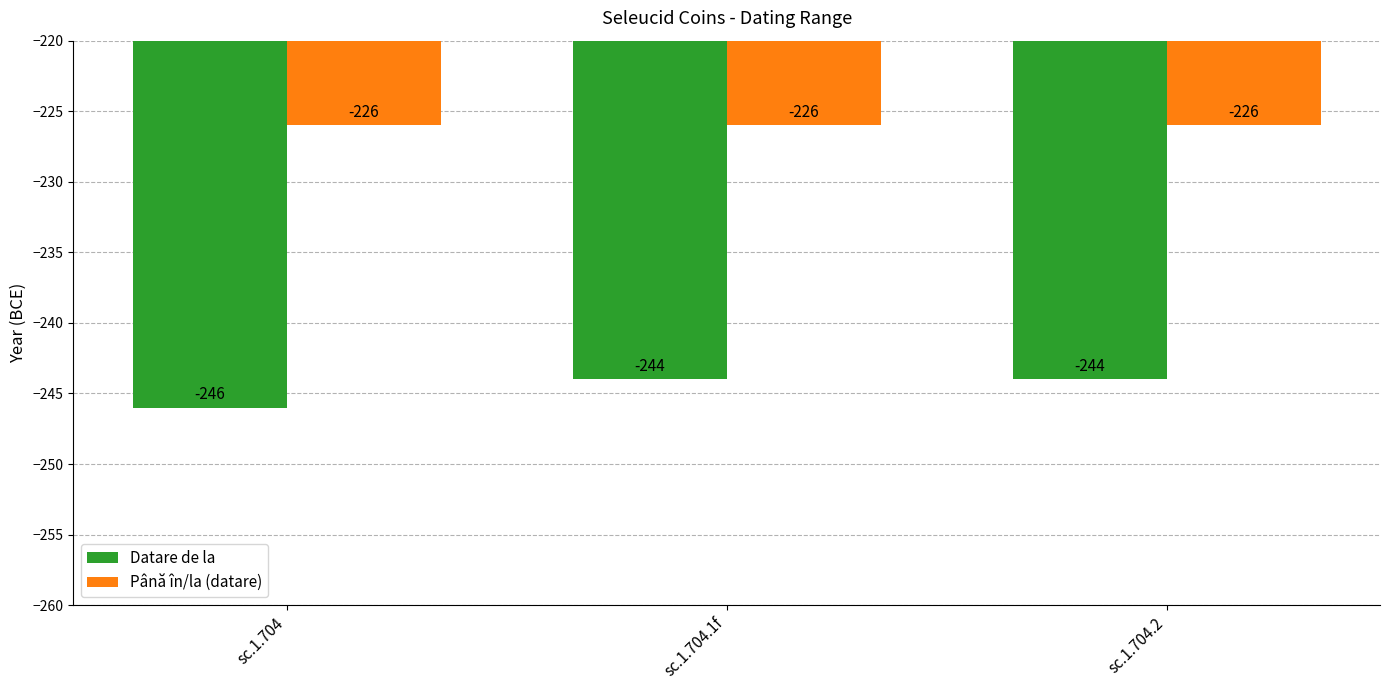

What is the label of the 1st bar from the left?

sc.1.704